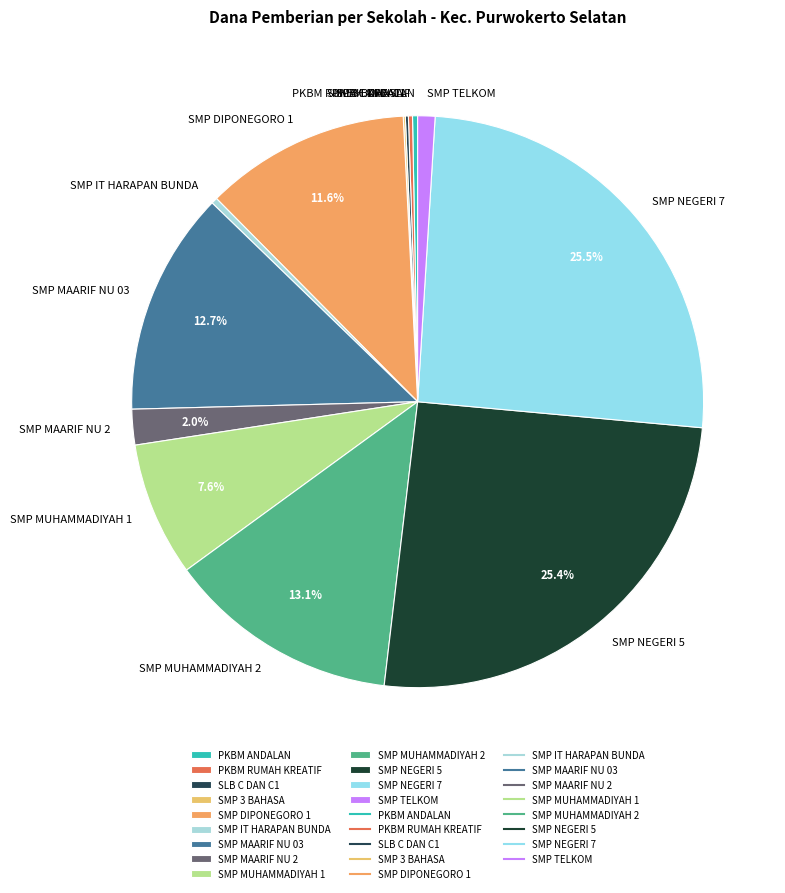

Does SMP NEGERI 5 represent more than half of the total?

No